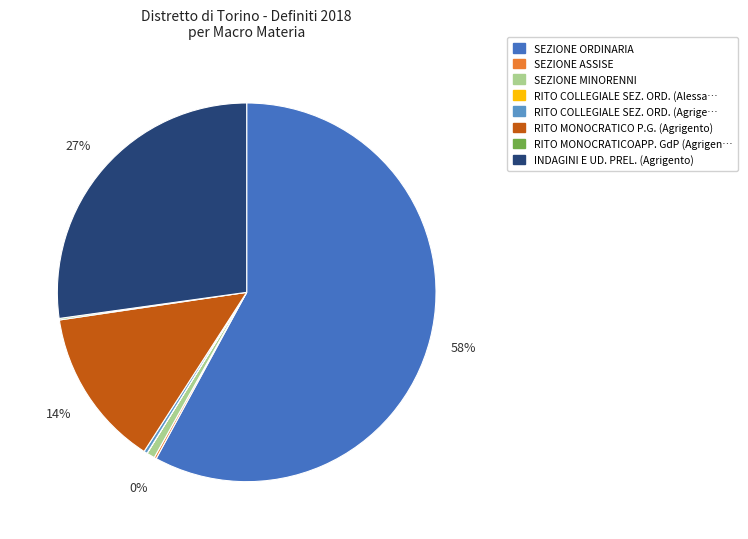

To the nearest percent, what is the average slice percentage?

12%